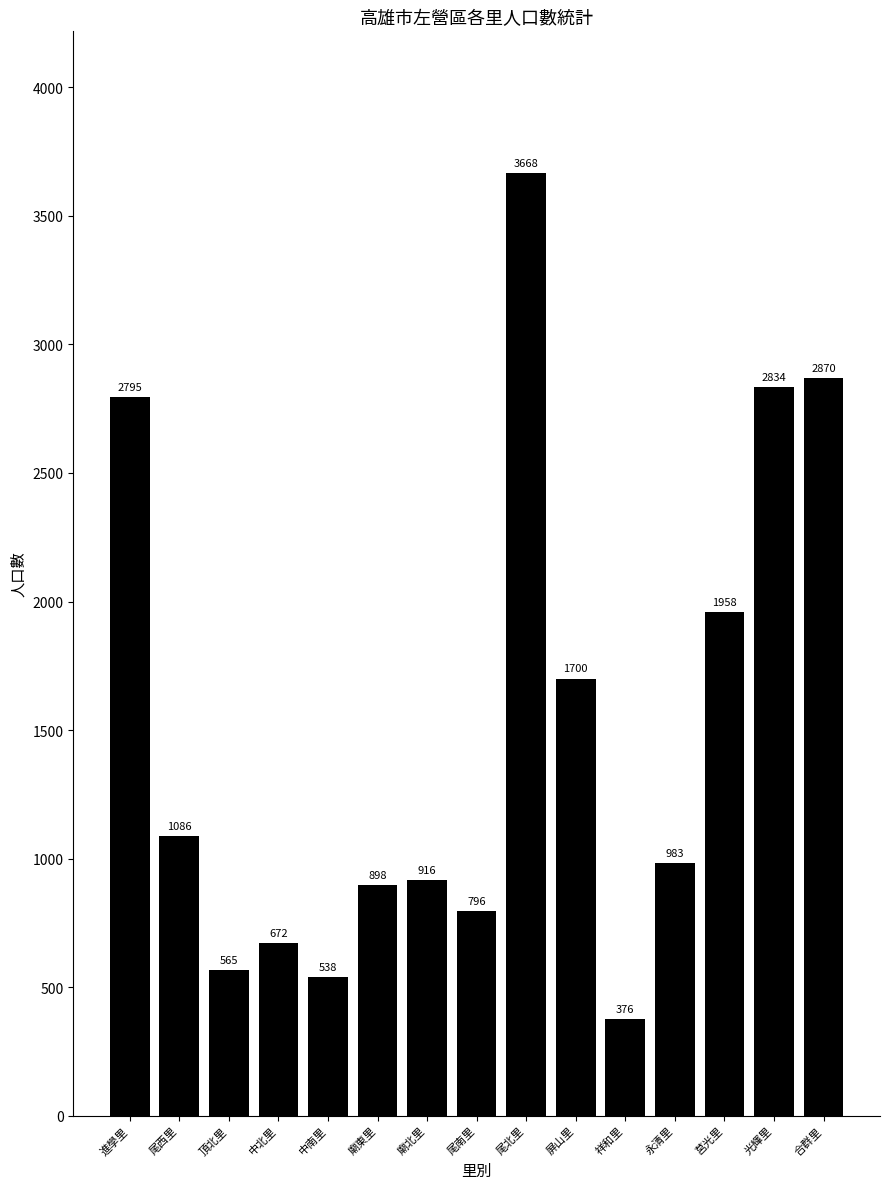

Between 光輝里 and 頂北里, which is larger?

光輝里